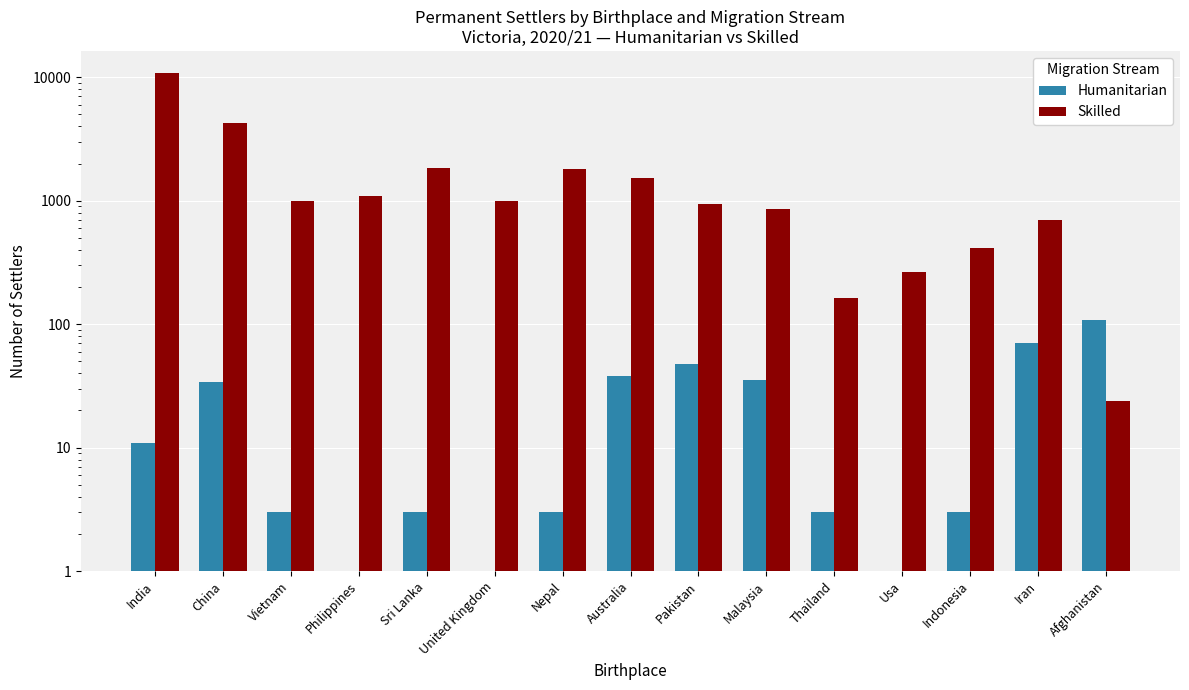

What is the difference between the second highest and second lowest values in the Skilled series?

4099